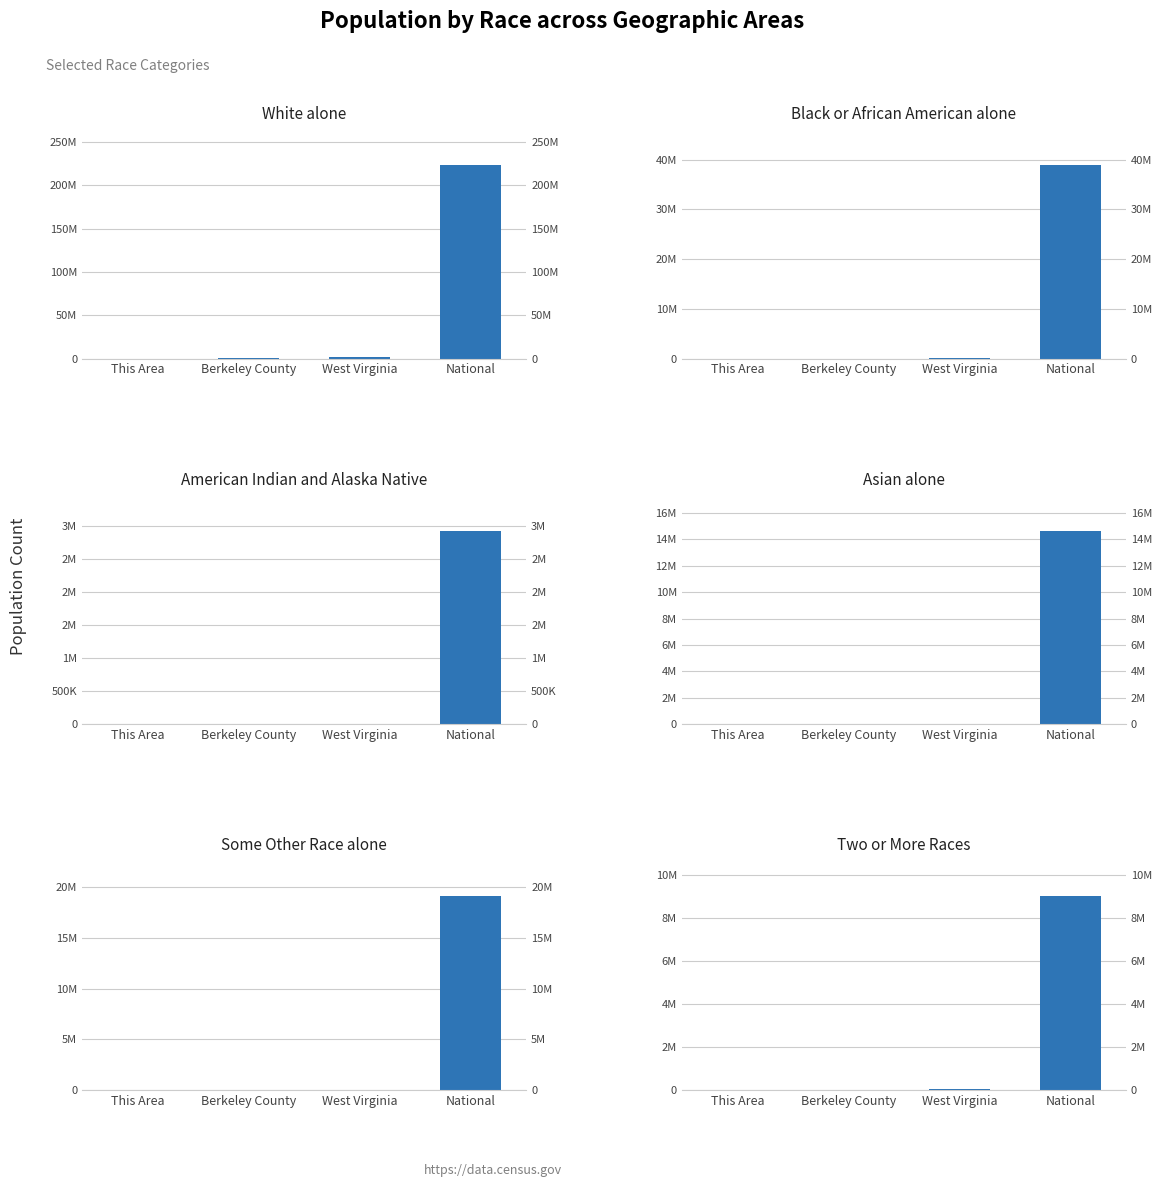

Reading left to right, transcribe all the data shown in this chart.

White alone: 11481	91500	1739988	223553265
Black or African American alone: 1793	7432	63124	38929319
American Indian and Alaska Native: 47	286	3787	2932248
Asian alone: 97	878	12406	14674252
Some Other Race alone: 305	1289	6119	19107368
Two or More Races: 496	2746	27142	9009073